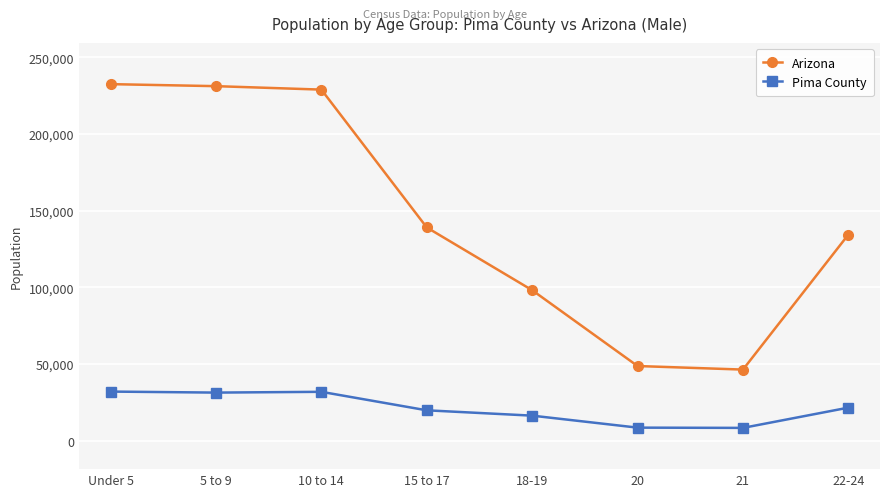

What is the sum of all Arizona values?

1159645